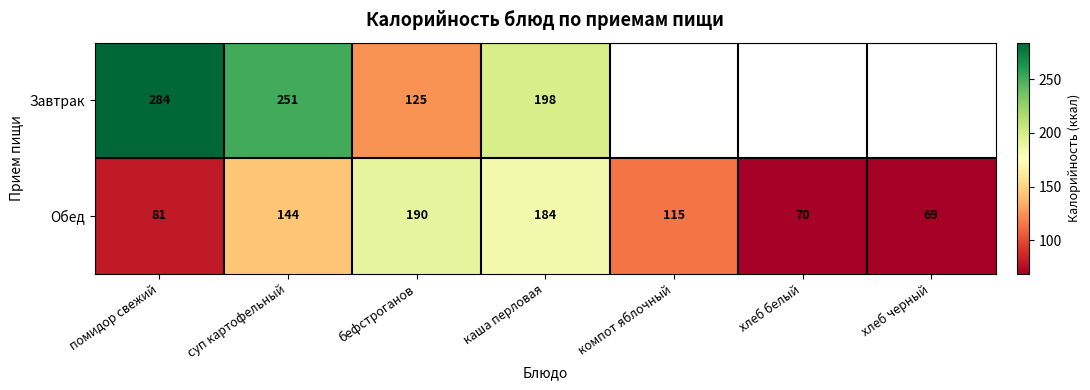

Count the number of data series in this chart.

2